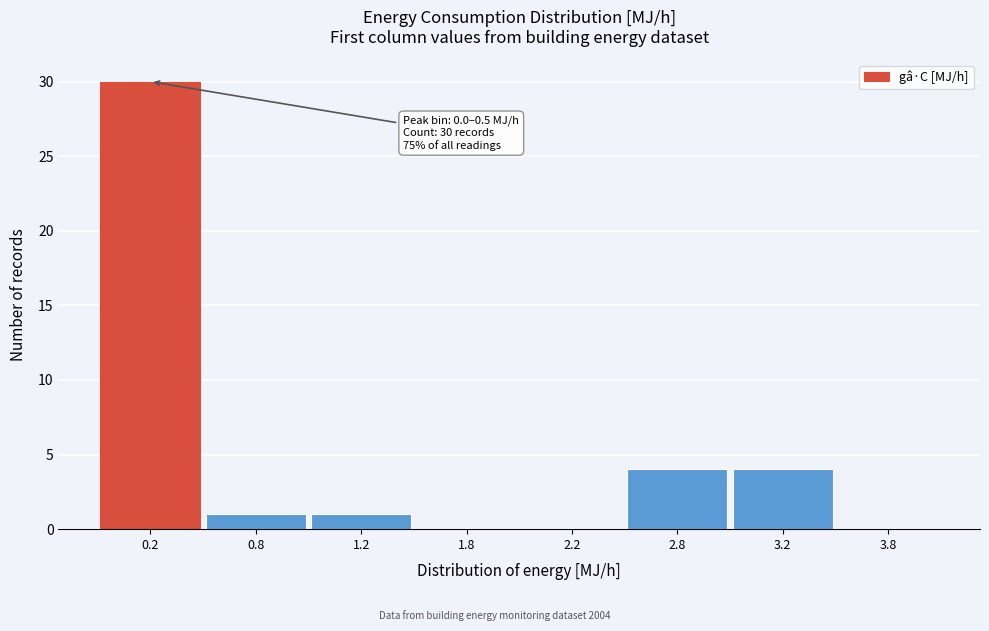

Reading left to right, transcribe all the data shown in this chart.

0.2=30	0.8=1	1.2=1	1.8=0	2.2=0	2.8=4	3.2=4	3.8=0